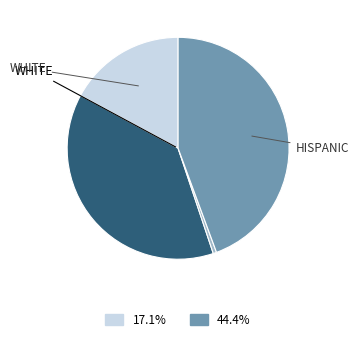

Is there any slice that represents more than half of the pie?

No